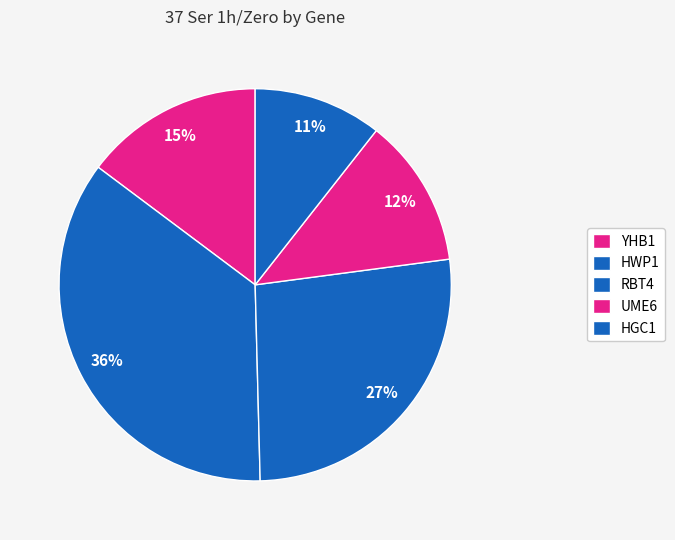

To the nearest percent, what portion does HGC1 represent?

11%